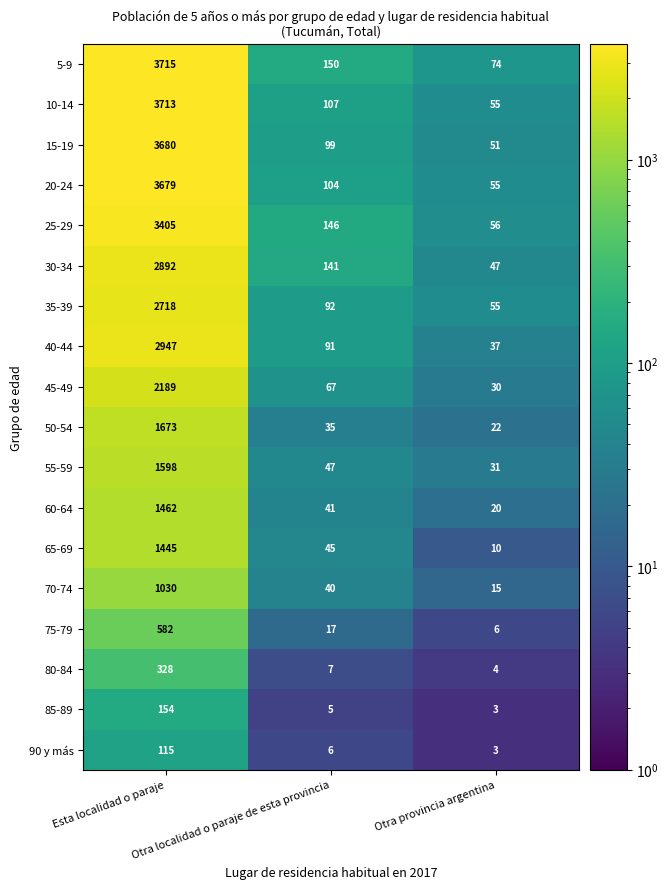

Which series has the widest spread of values?

10-14